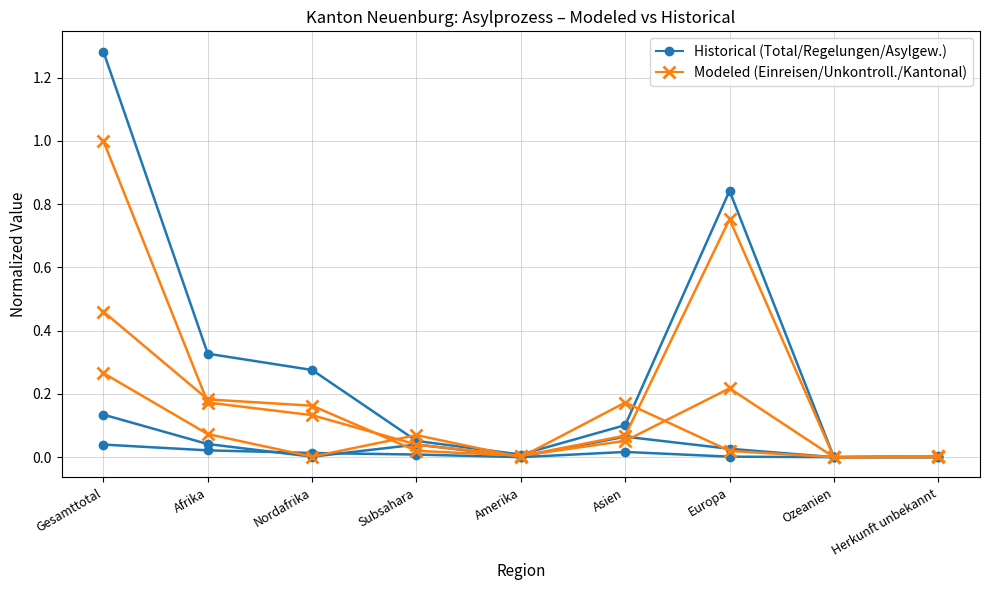

Is this an area chart (filled region under the line)?

No